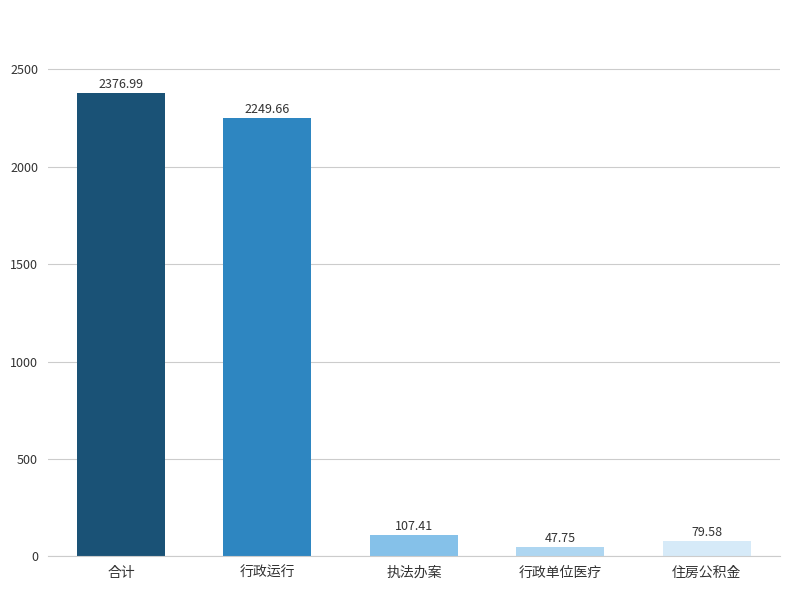

What is the change in value from 行政运行 to 住房公积金?

-2170.1